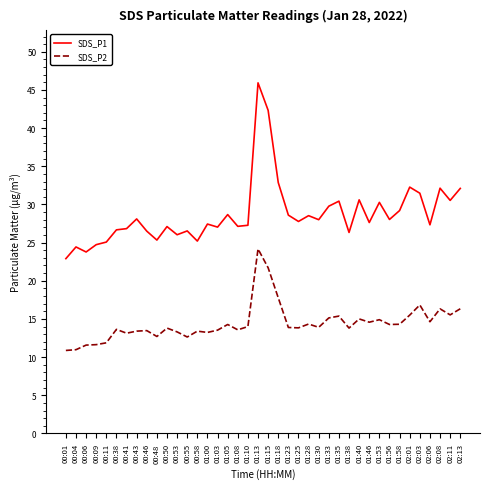

Rank the series at 01:23 from lowest to highest value.

SDS_P2, SDS_P1